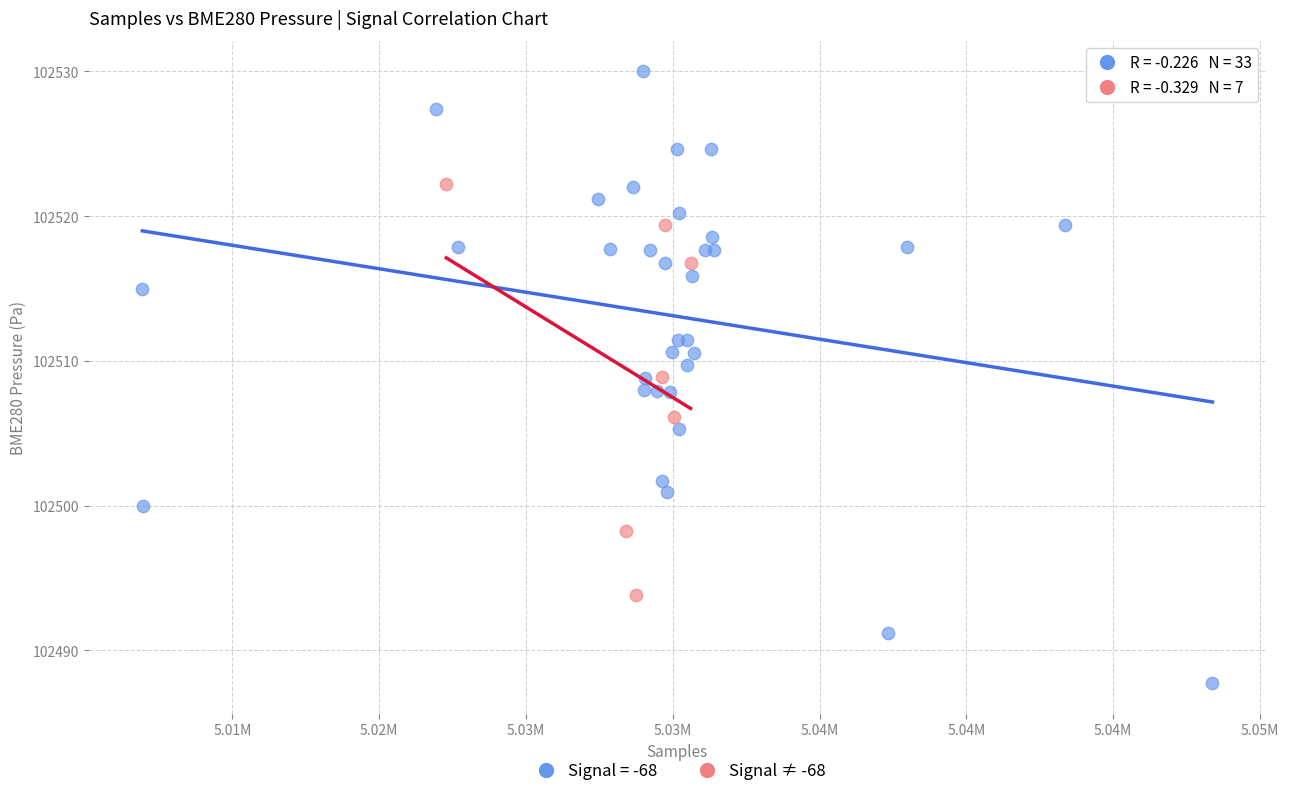

Which series reaches the maximum Y coordinate?

Signal = -68